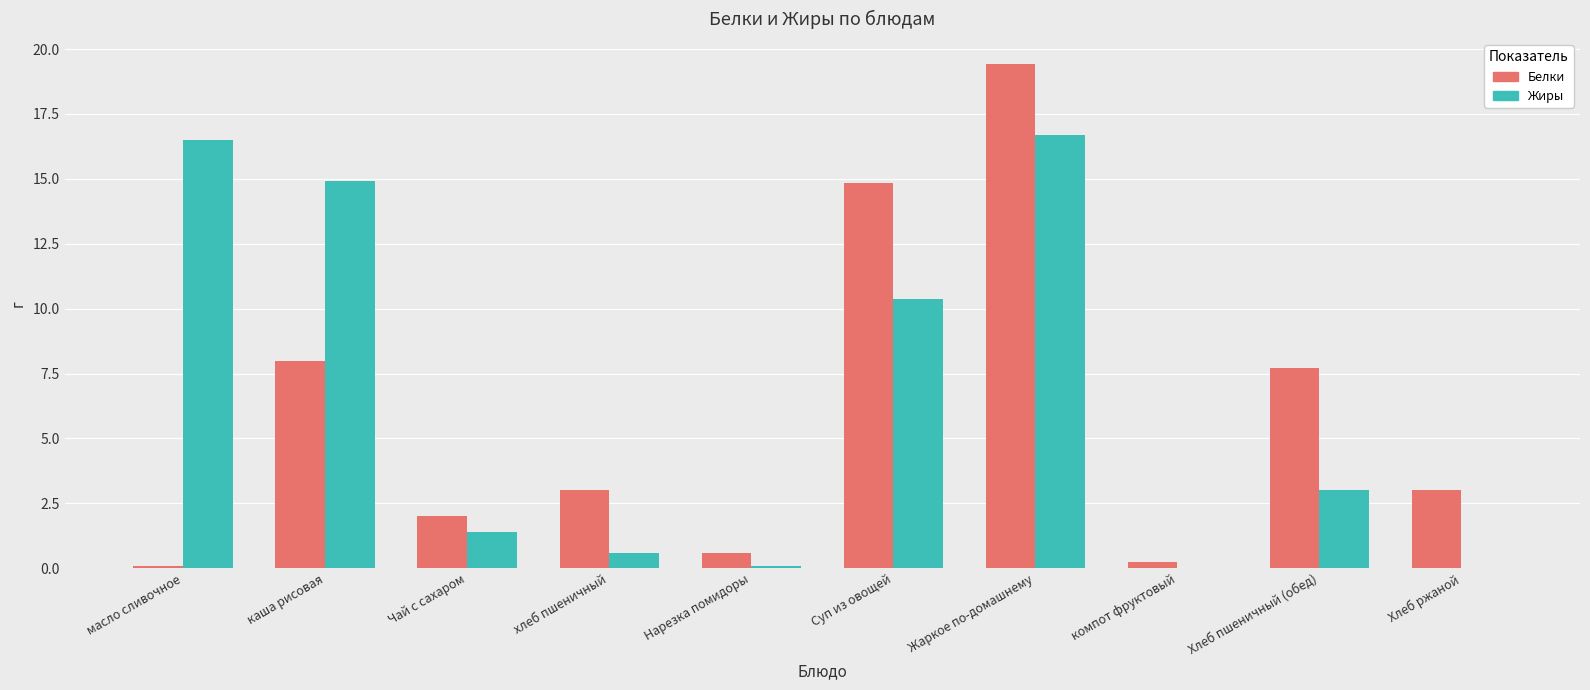

Reading left to right, what are all the values shown in this chart?

Белки: 0.1	8.0	2.0	3.0	0.6	14.8	19.4	0.2	7.7	3.0
Жиры: 16.5	14.9	1.4	0.6	0.1	10.4	16.7	0.0	3.0	0.0